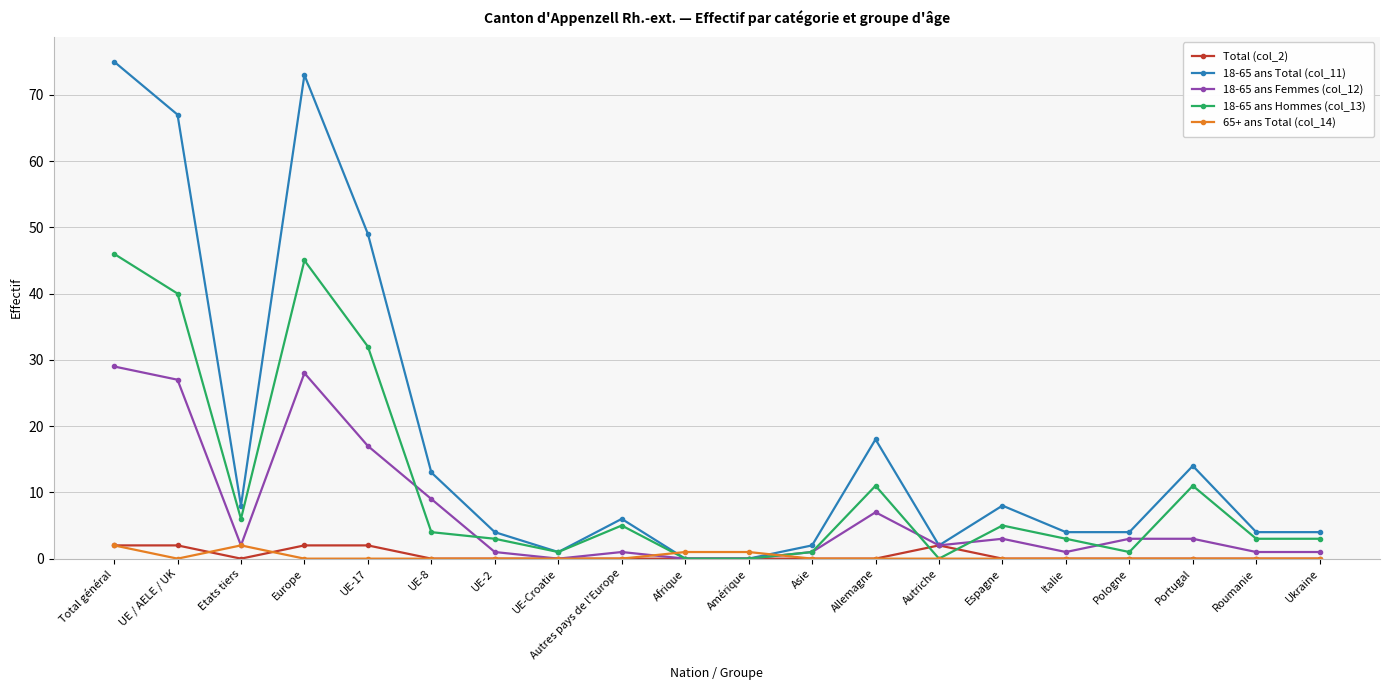

True or false: Total (col_2) has more than 0 points higher than both neighbors.

True